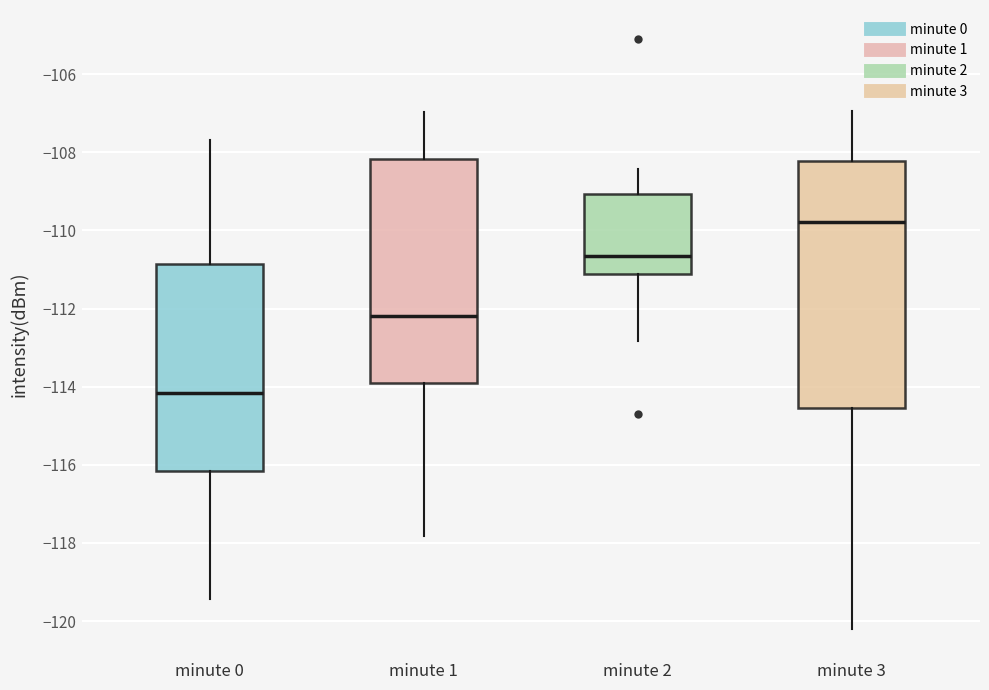

Reading left to right, read every box against the y-axis: the position of its median line, the range the box covers, and the ends of its whiskers. The values are not printed on the chart, so give them approximately, as read against the axis.

minute 0: median -114.2, box -116.2 to -110.8, whiskers -119.4 to -107.6
minute 1: median -112.2, box -114.0 to -108.2, whiskers -117.8 to -107.0
minute 2: median -110.6, box -111.2 to -109.0, whiskers -112.8 to -108.4
minute 3: median -109.8, box -114.6 to -108.2, whiskers -120.2 to -107.0